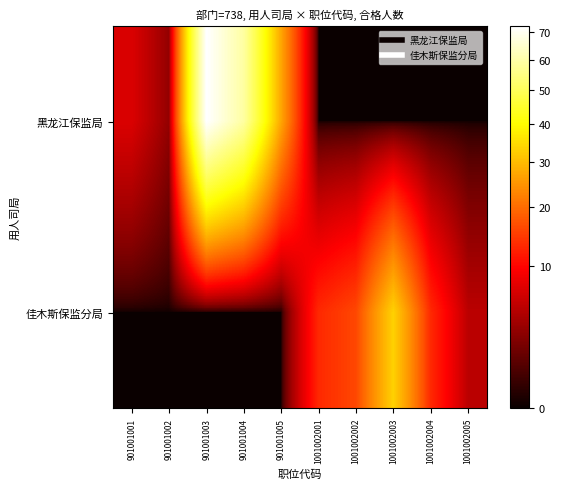

Reading left to right, what are all the values shown in this chart?

黑龙江保监局: 901001001=7	901001002=3	901001003=72	901001004=59	901001005=27	1001002001=0	1001002002=0	1001002003=0	1001002004=0	1001002005=0
佳木斯保监分局: 901001001=0	901001002=0	901001003=0	901001004=0	901001005=0	1001002001=13	1001002002=16	1001002003=33	1001002004=13	1001002005=5